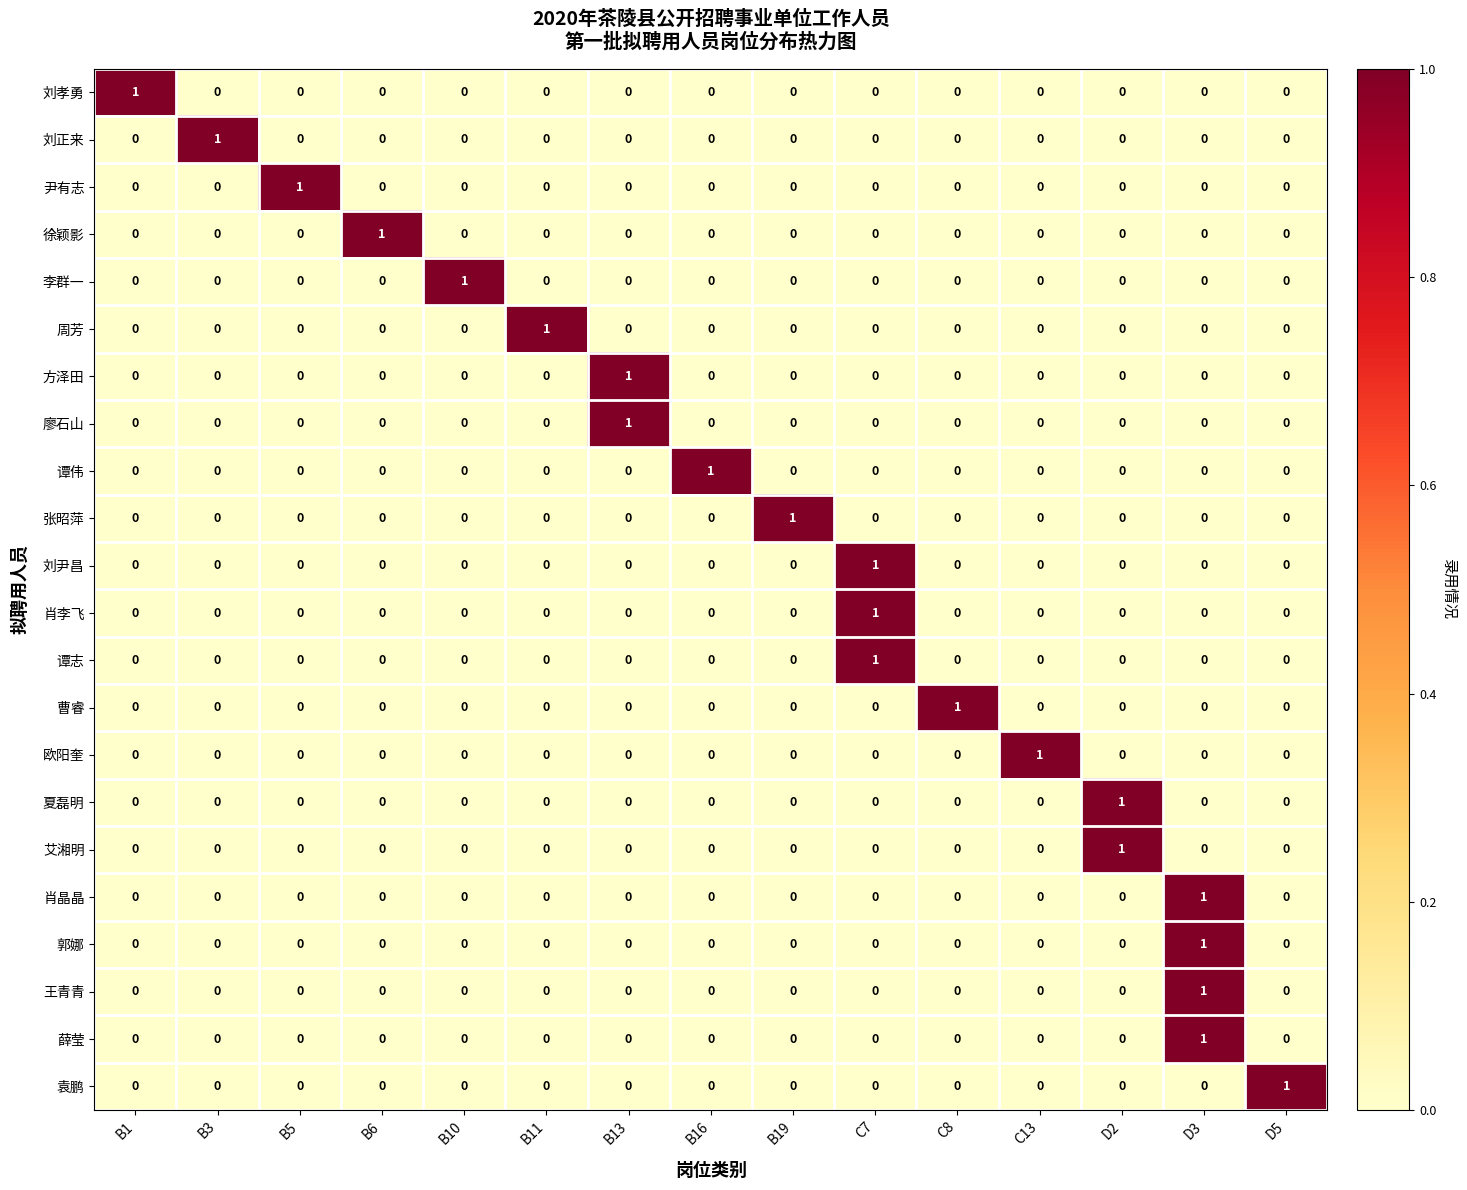

True or false: 王青青 has a value of 0 at D5.

True